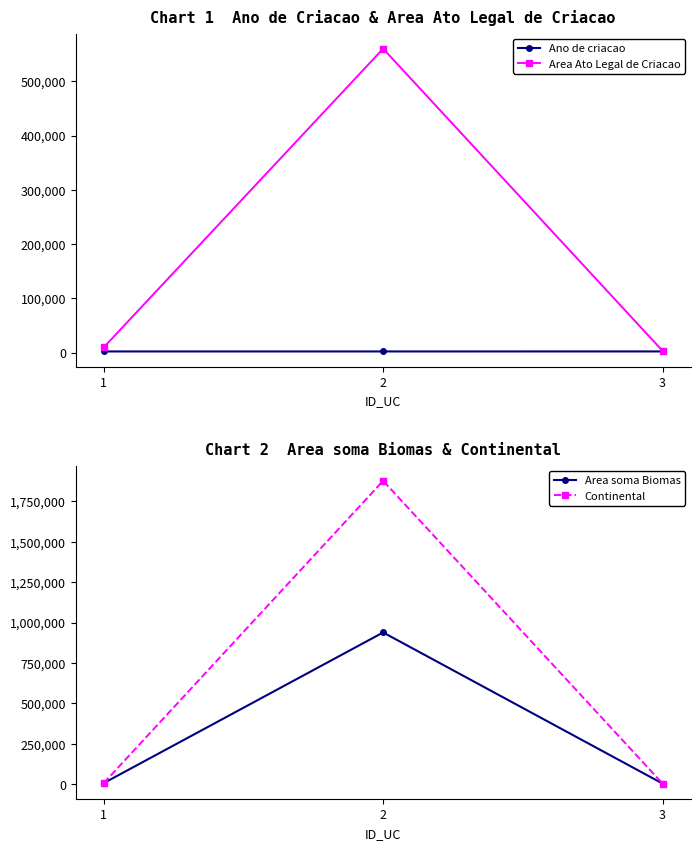

Reading right to left, list all the values displayed in this chart.

Ano de criacao: 2008.0	1990.0	1999.0
Area Ato Legal de Criacao: 2975.7	560000.0	9346.0
Area soma Biomas: 2972.3	938592.1	5622.8
Continental: 2972.3	1877184.3	5623.2